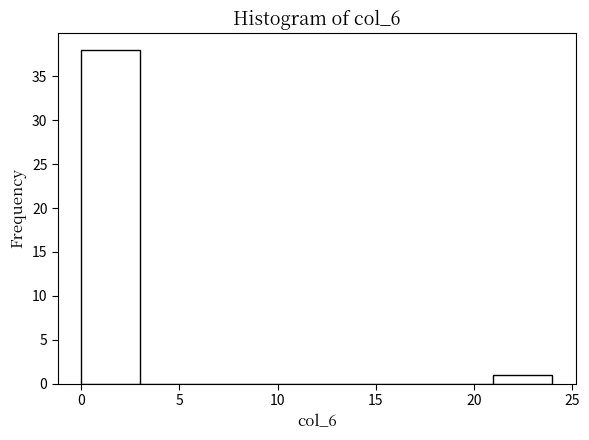

What is the height of the bar covering 0 to 3 on the x-axis? The values are not printed on the chart, so give them approximately, as read against the axis.

38